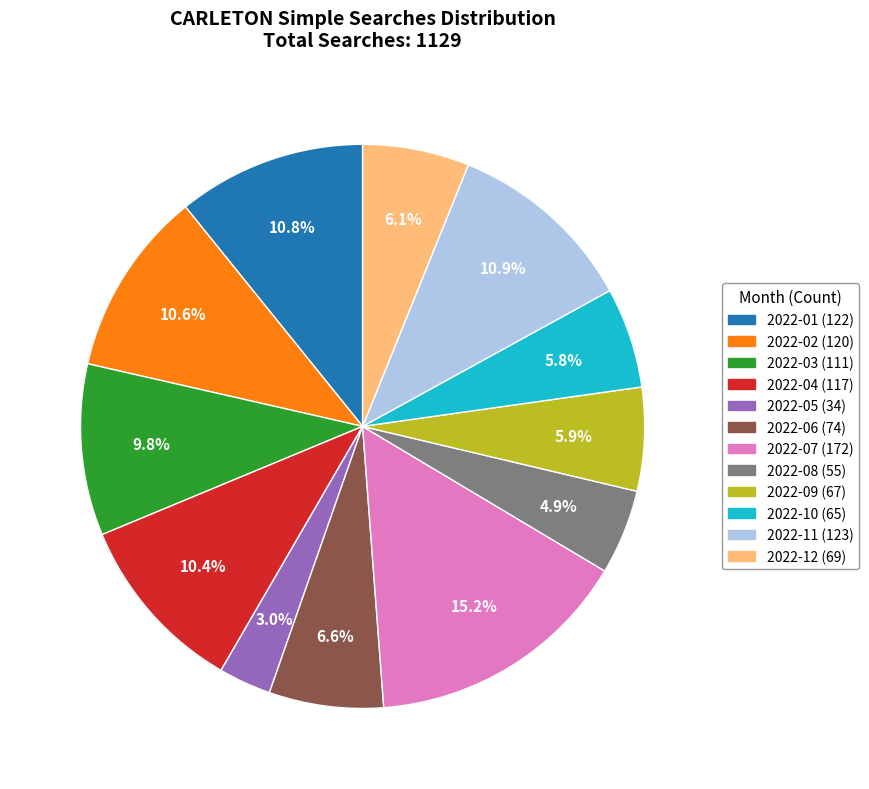

Does 2022-11 represent more than half of the total?

No